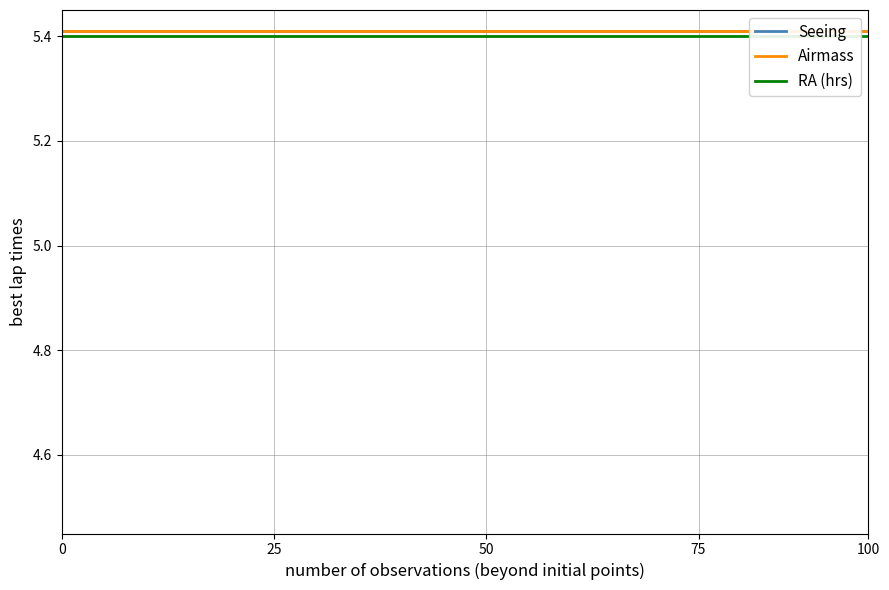

Rank the series by their maximum value, from lowest to highest.

RA (hrs), Seeing, Airmass